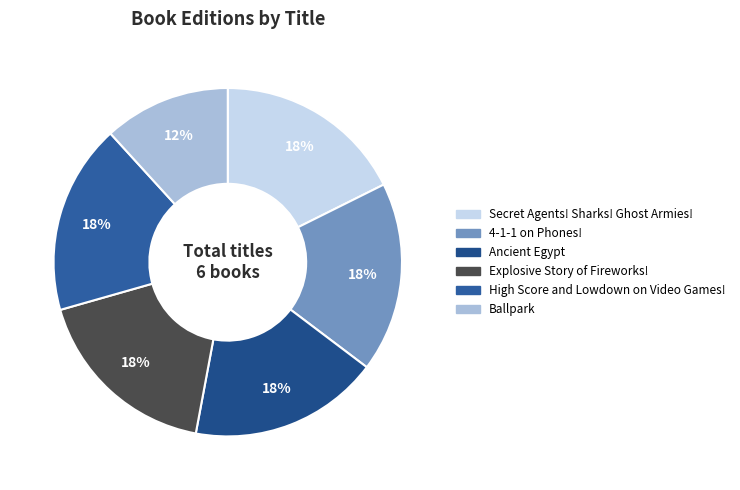

How many segments does this pie chart have?

6